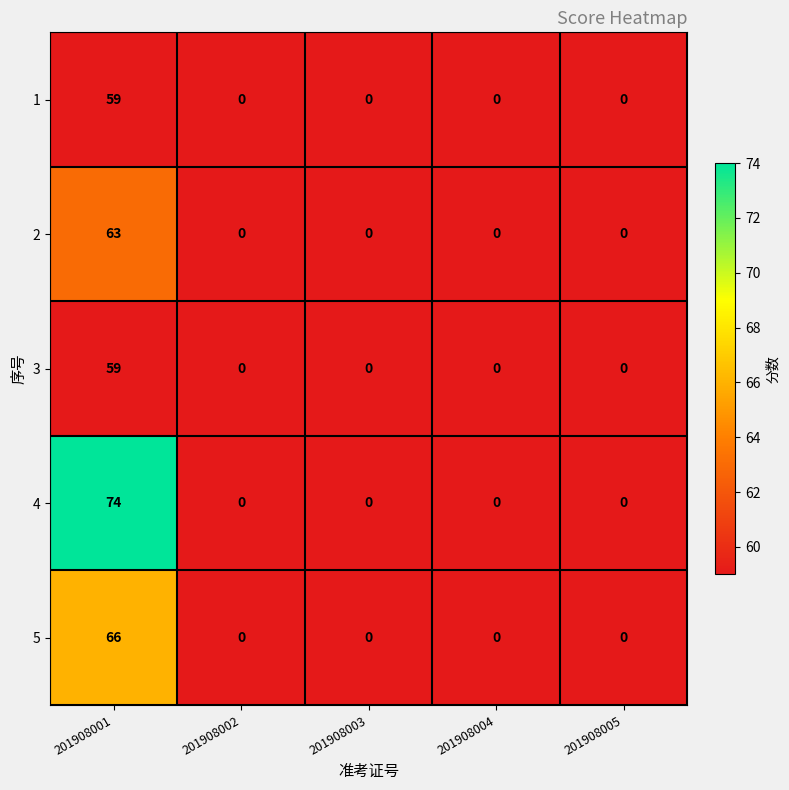

Which series changed the most between 201908001 and 201908005?

4